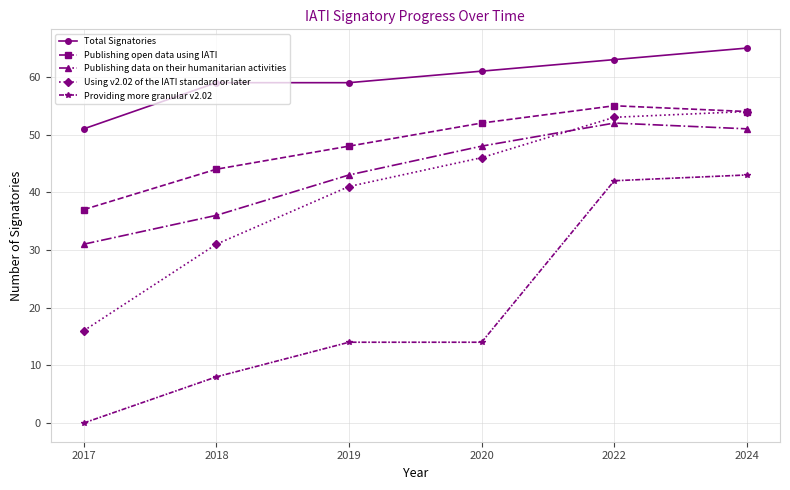

What is the sum of all Using v2.02 of the IATI standard or later values?

241